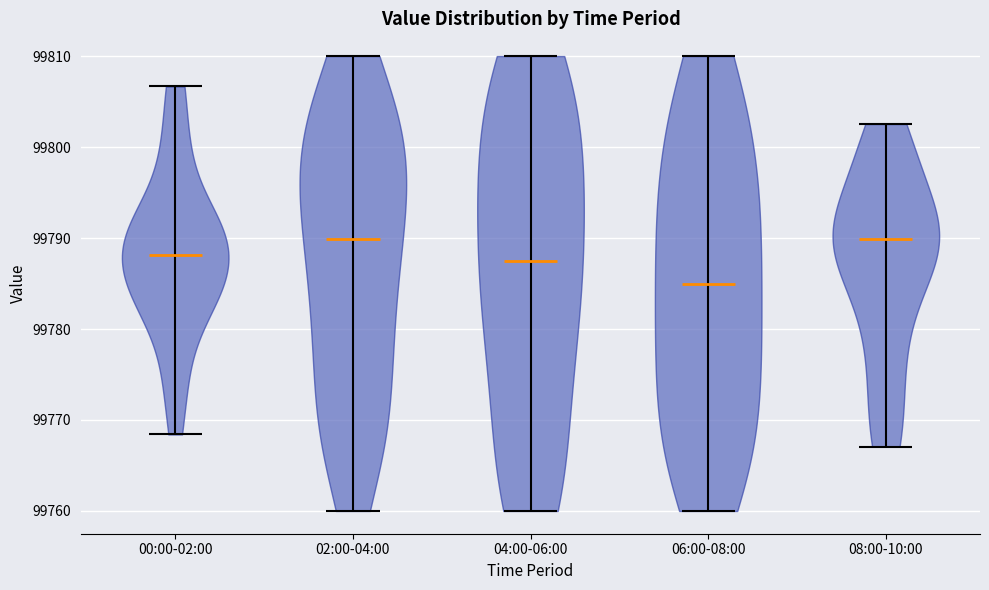

Which violin has the lowest median line?

06:00-08:00